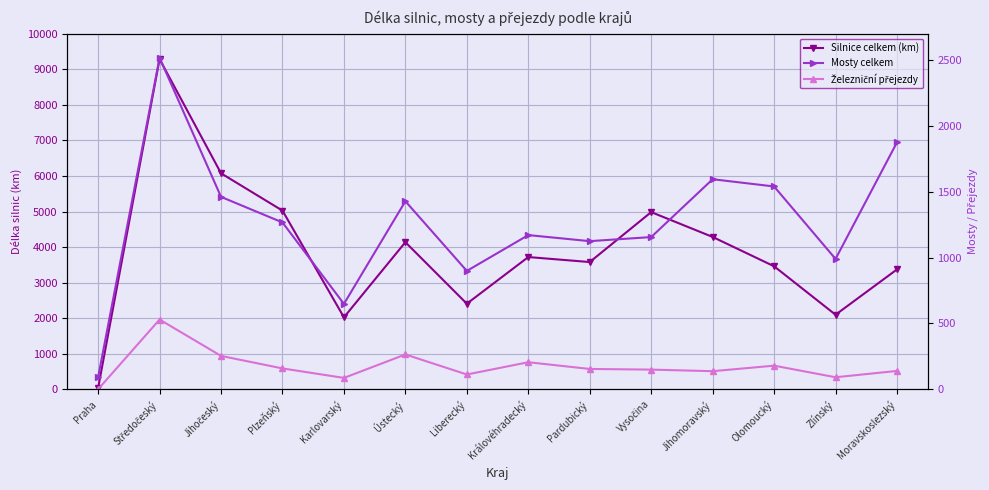

At which category is the sum across all series the highest?

Středočeský